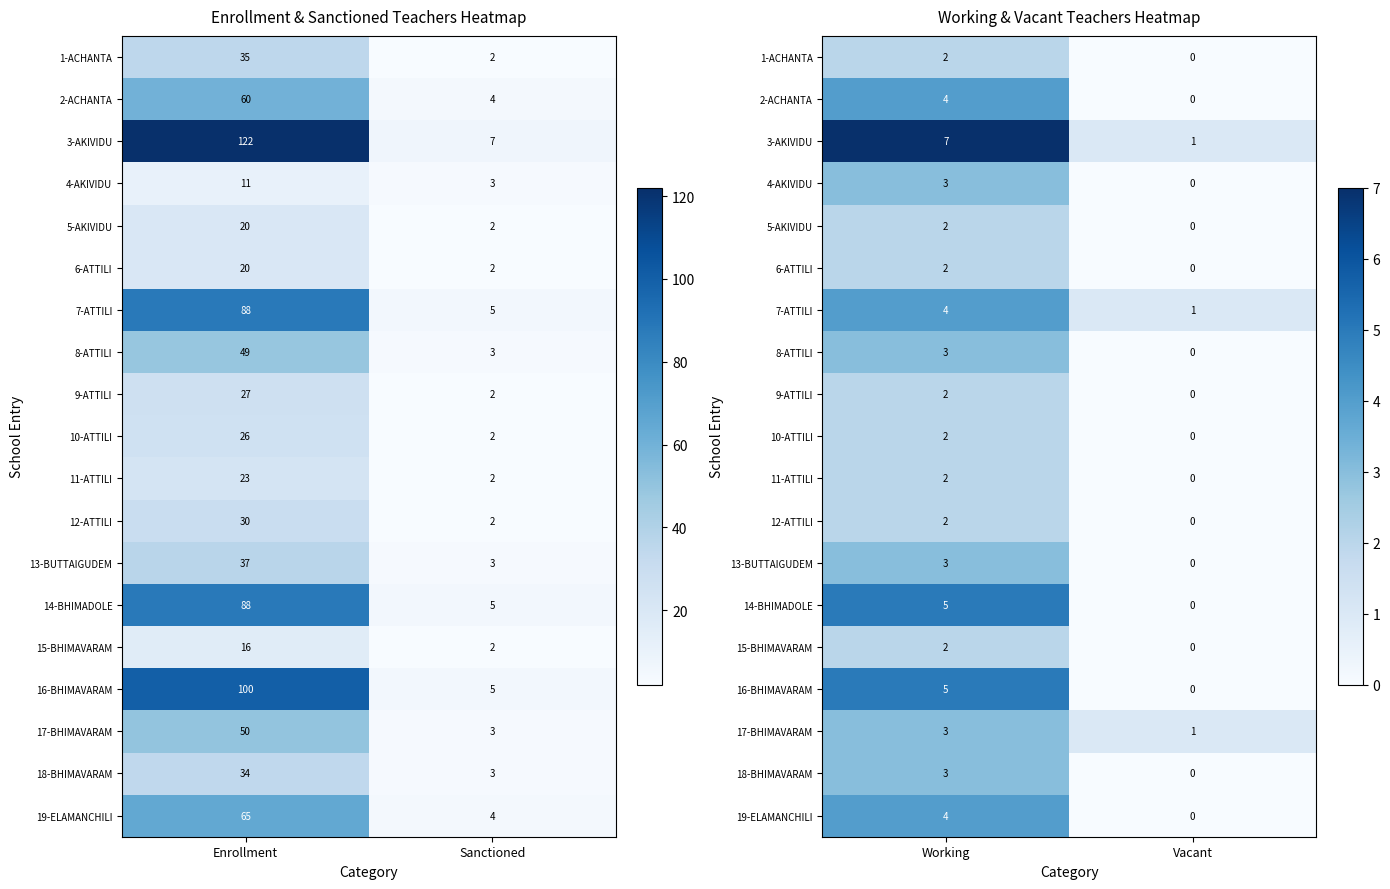

What is the sum of all 19-ELAMANCHILI values?

4